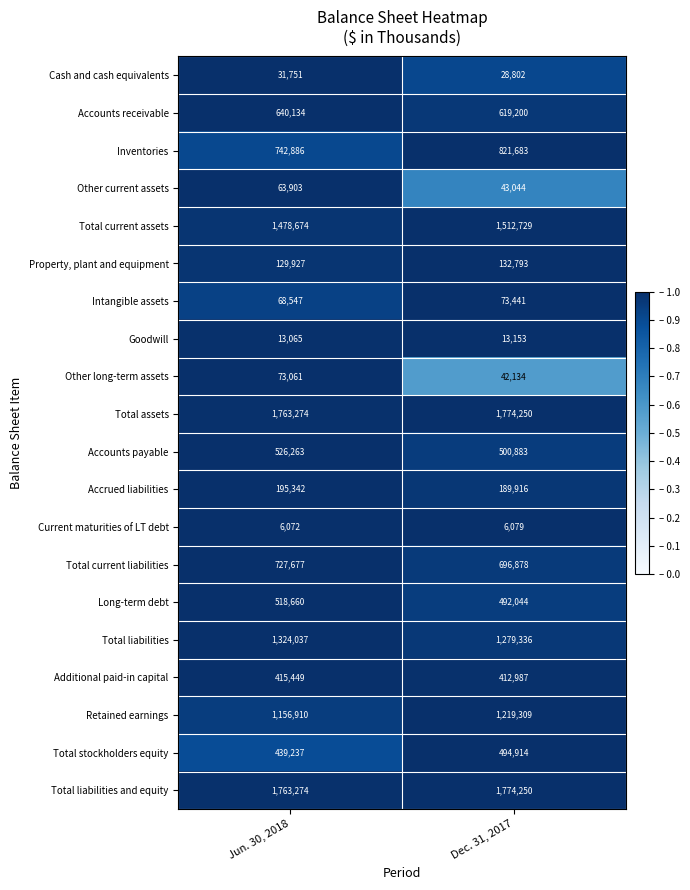

Which series changed the most between Jun. 30, 2018 and Dec. 31, 2017?

Inventories